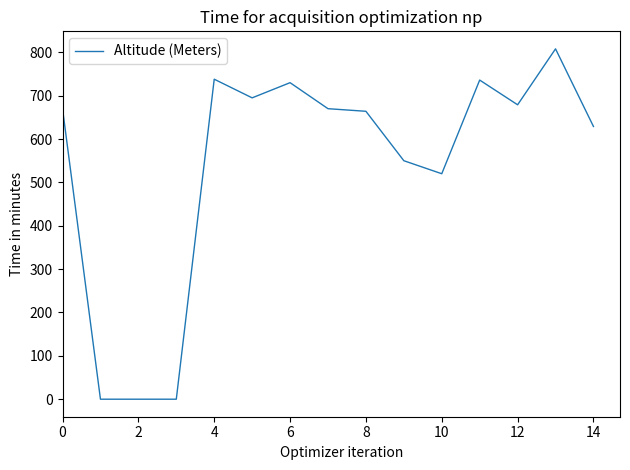

What is the difference between the maximum and minimum values?

808